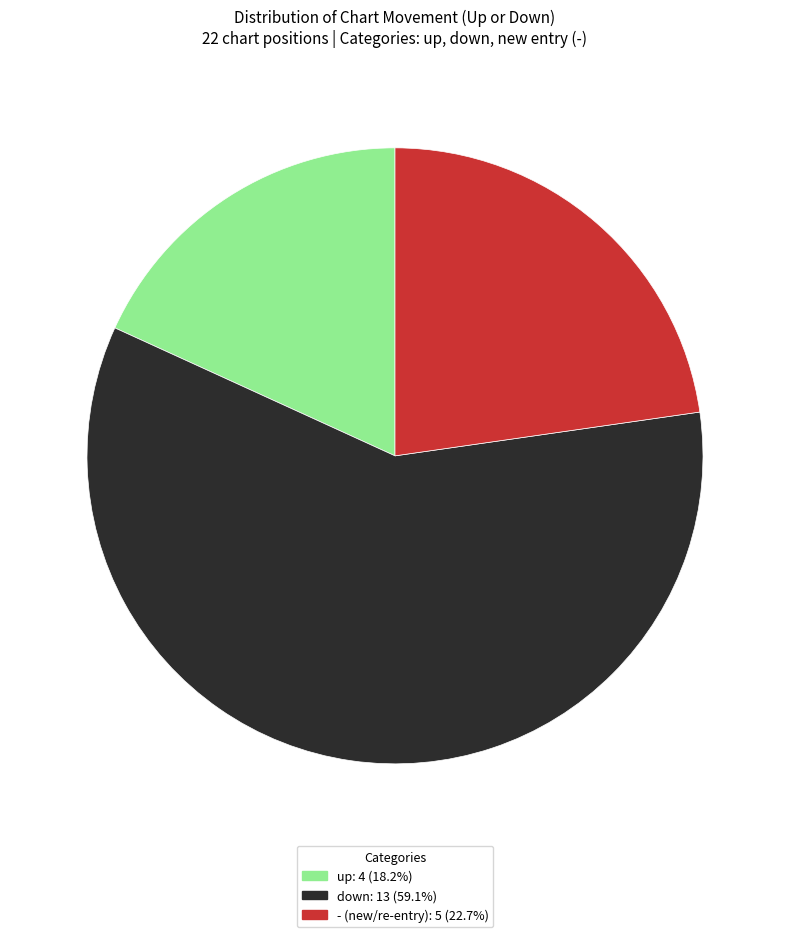

Which slice is the largest?

down